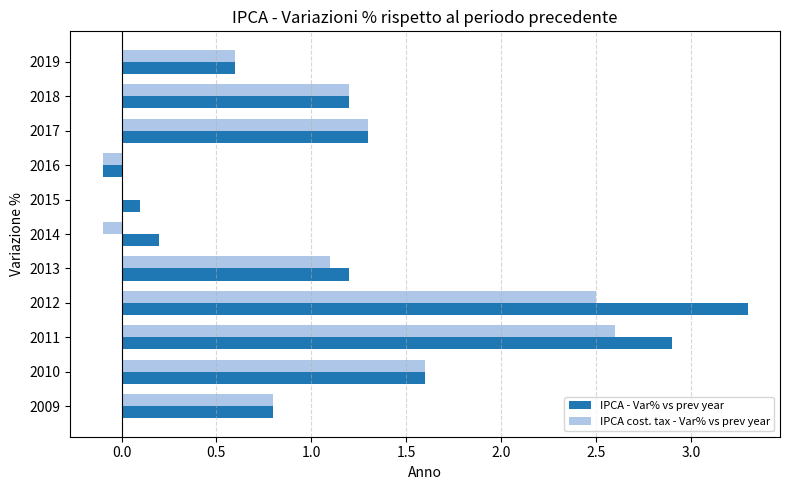

True or false: IPCA - Var% vs prev year has a value of 0.6 at 2019.

True